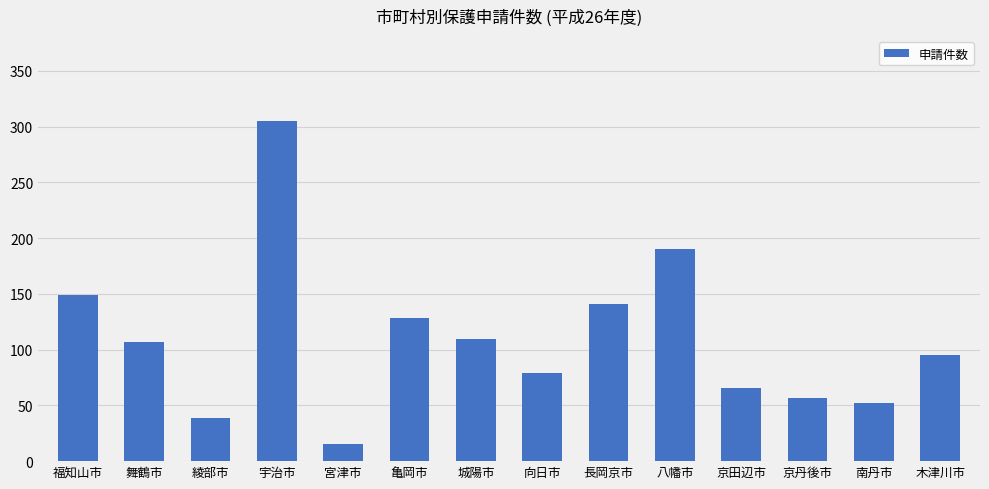

How many data points does each series have?

14